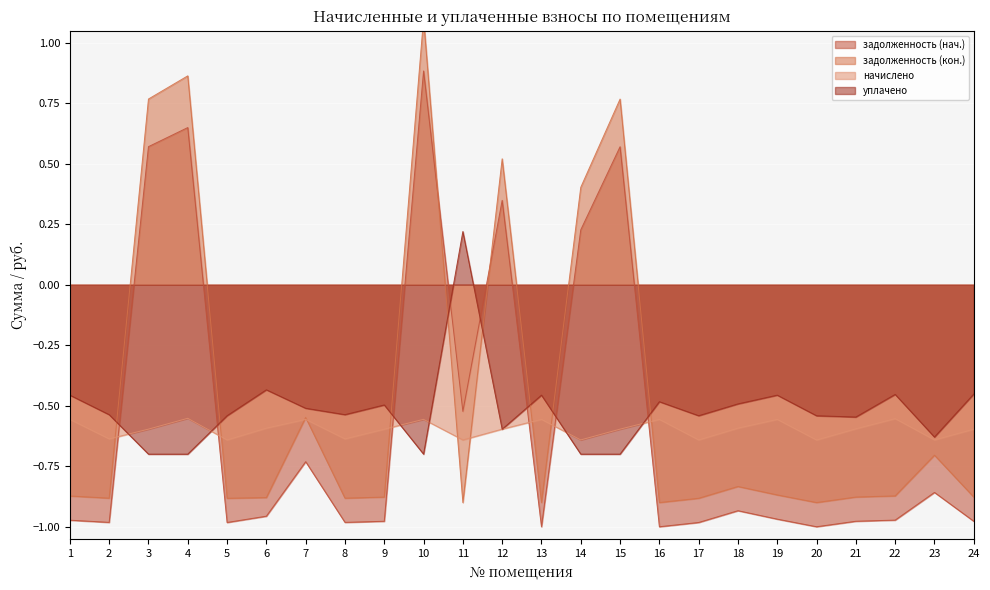

At 20, list the series in order from smallest to largest.

задолженность (нач.), задолженность (кон.), начислено, уплачено